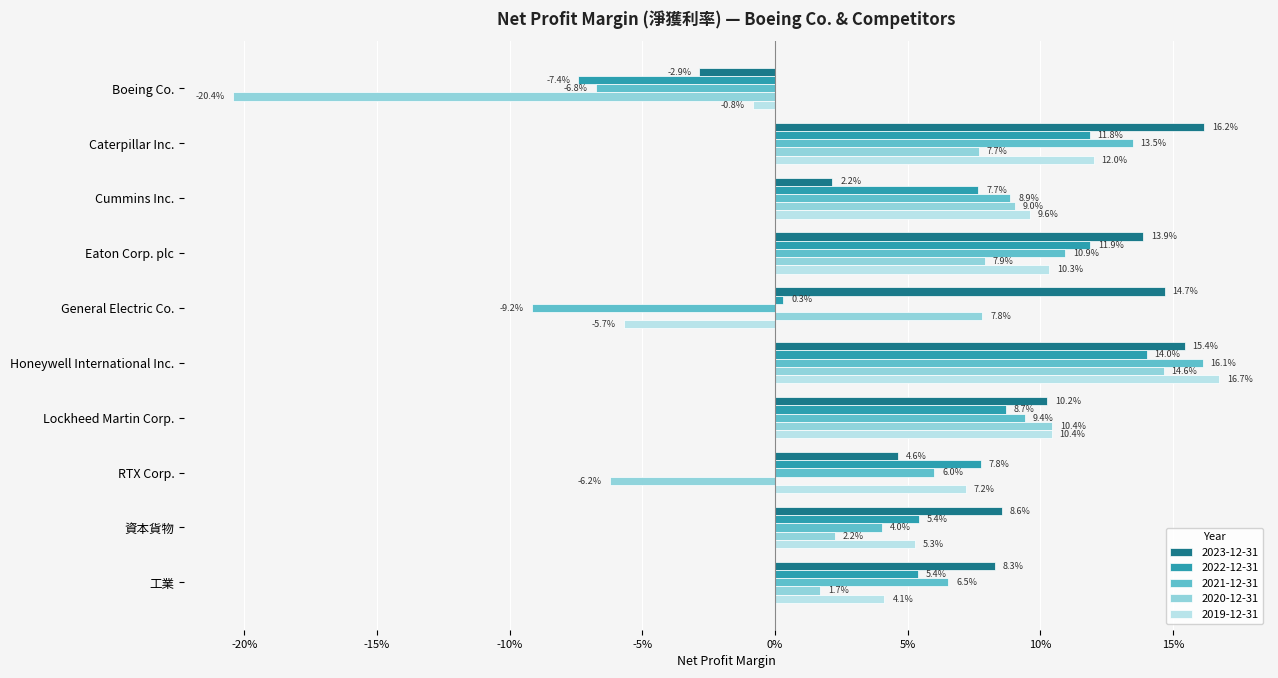

At which category does the chart reach its peak across all series?

Honeywell International Inc.